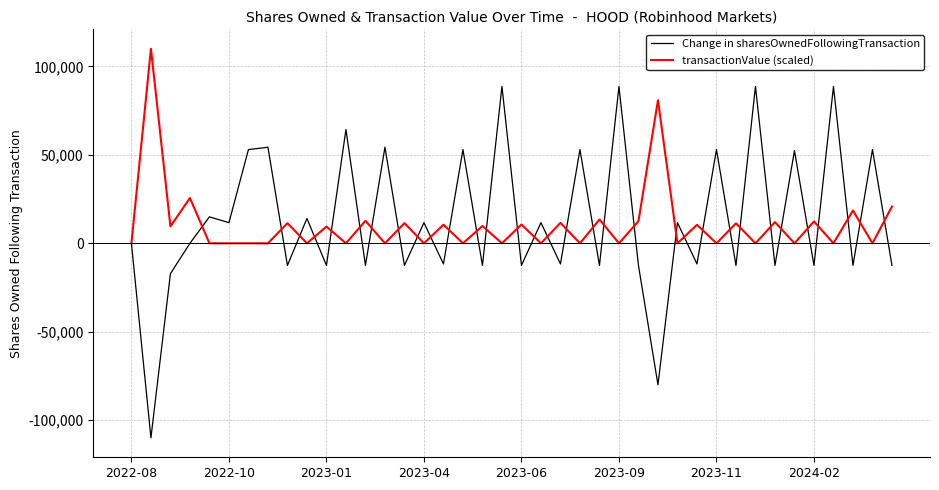

Which series has the largest range (max minus min)?

Change in sharesOwnedFollowingTransaction